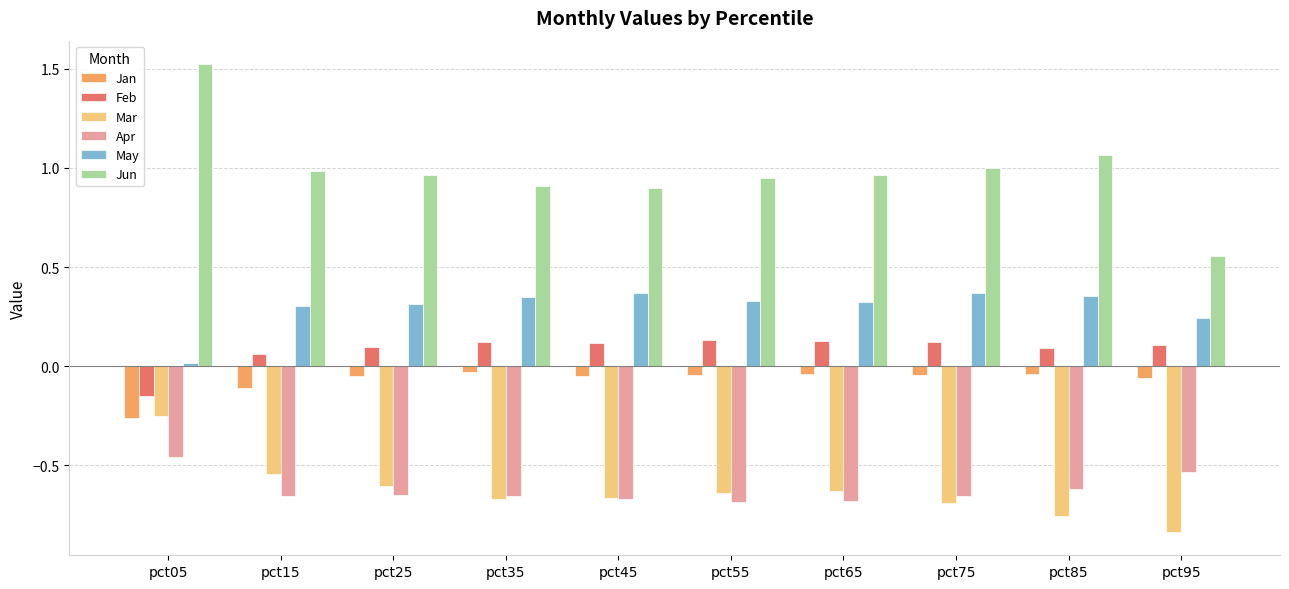

What are all the series names shown in the legend?

Jan, Feb, Mar, Apr, May, Jun